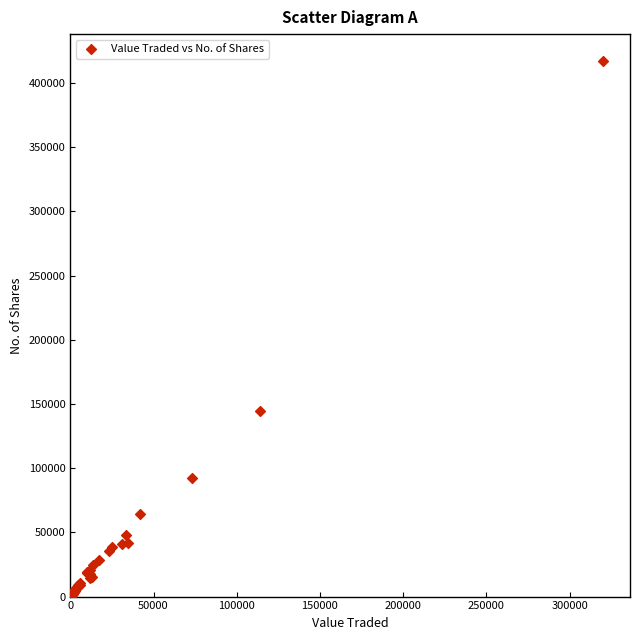

What Y value in the scatter plot is closest to 208598?

144833